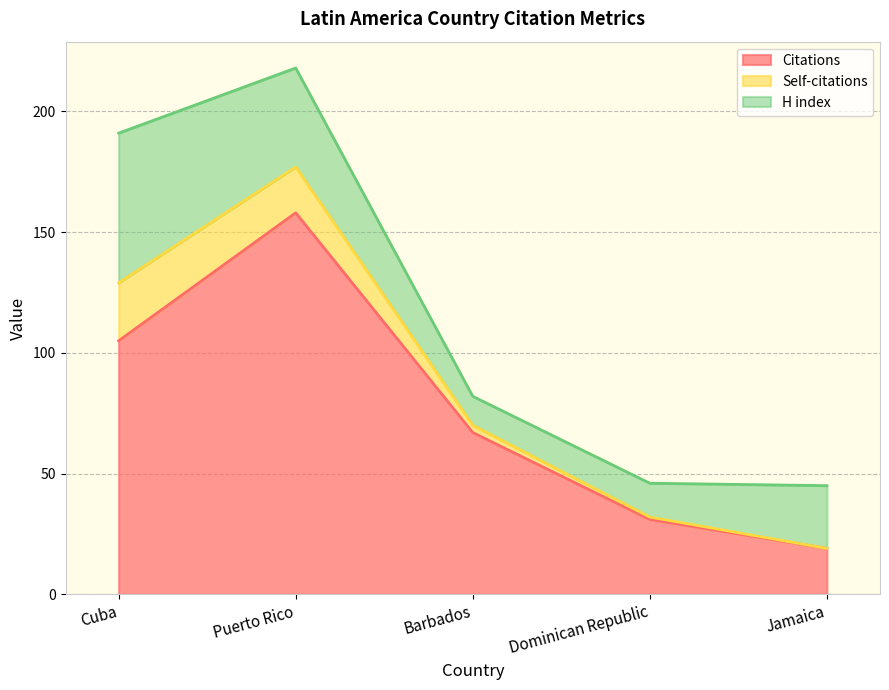

Does the chart display data point markers on the line(s)?

No